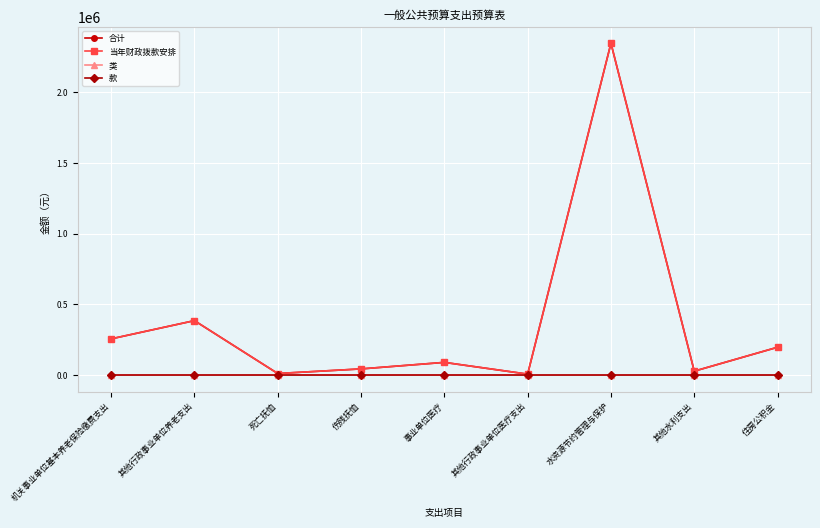

The 当年财政拨款安排 series shows 430806 at 机关事业单位基本养老保险缴费支出. True or false?

False